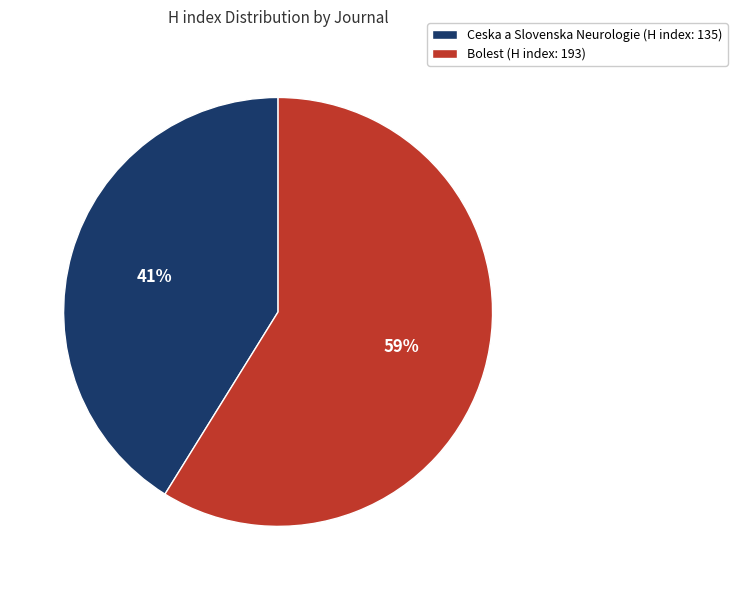

To the nearest percent, what is the average slice percentage?

50%